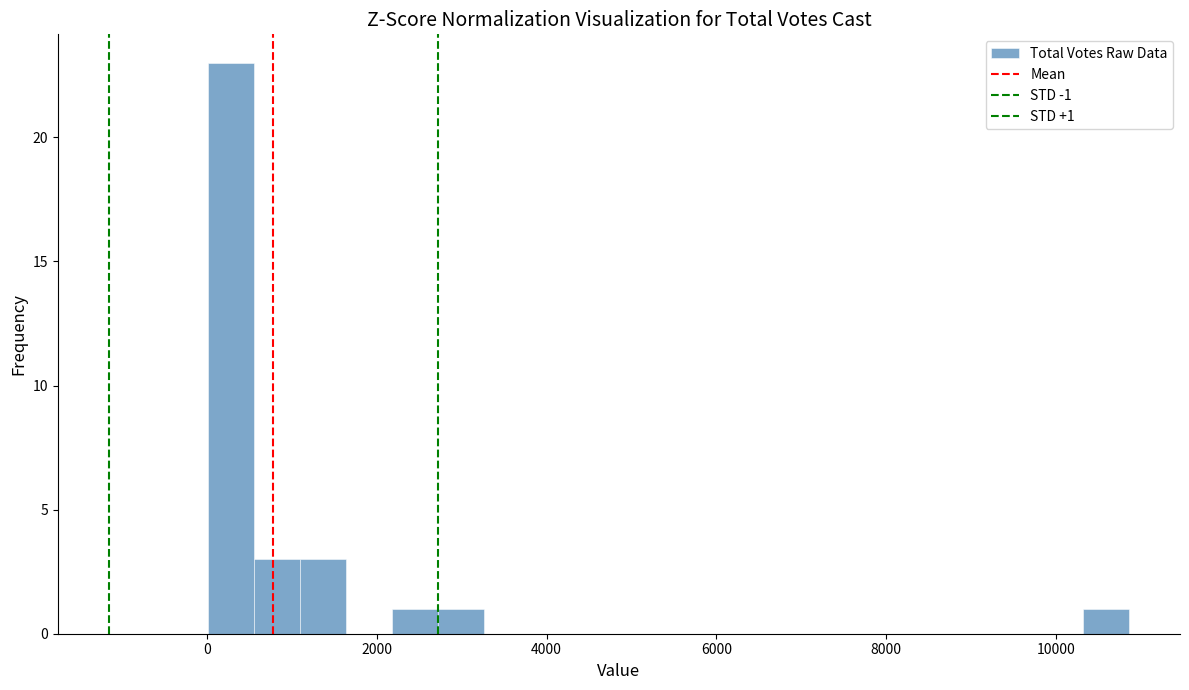

Around what value on the x-axis is the tallest bar? Give the approximate position of its centre, as read against the axis.

200